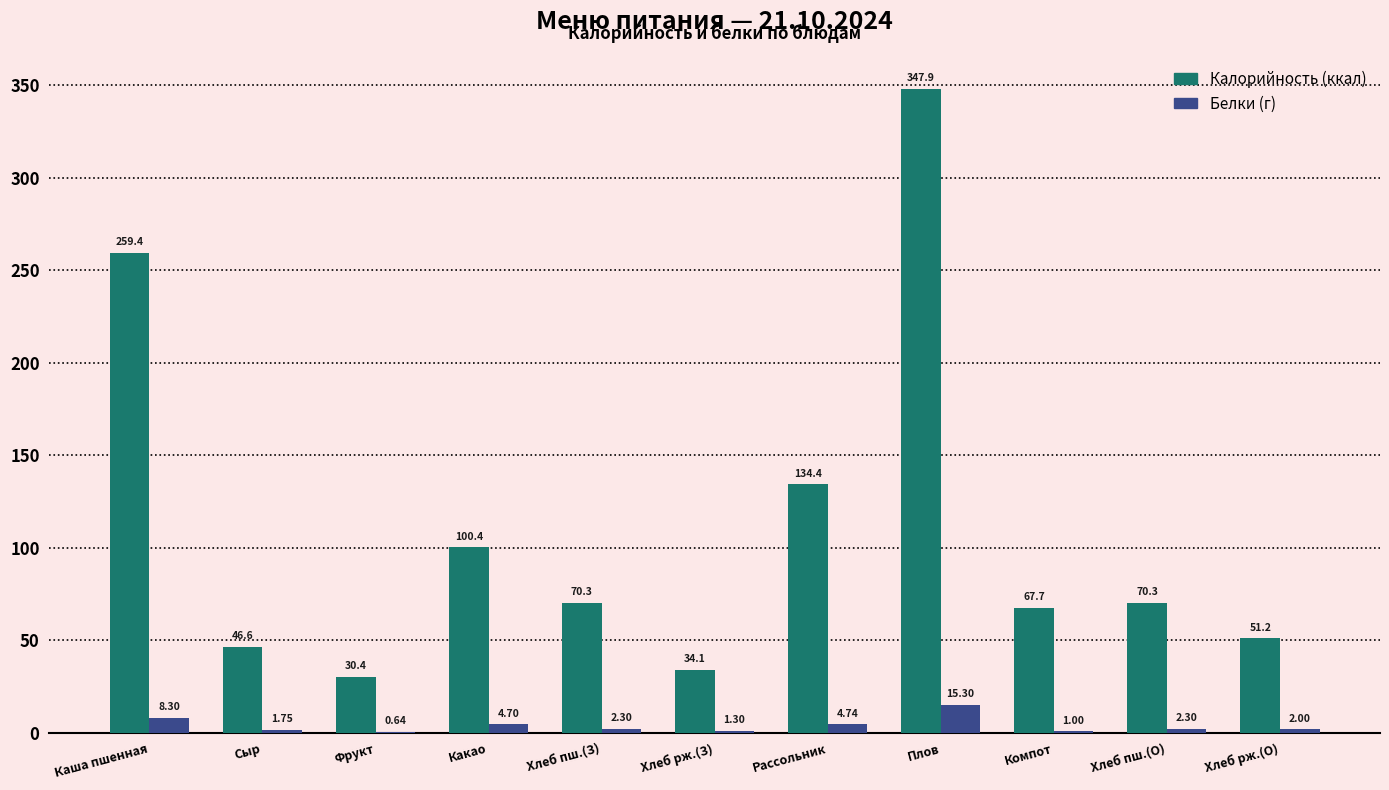

At which category is the sum across all series the highest?

Плов